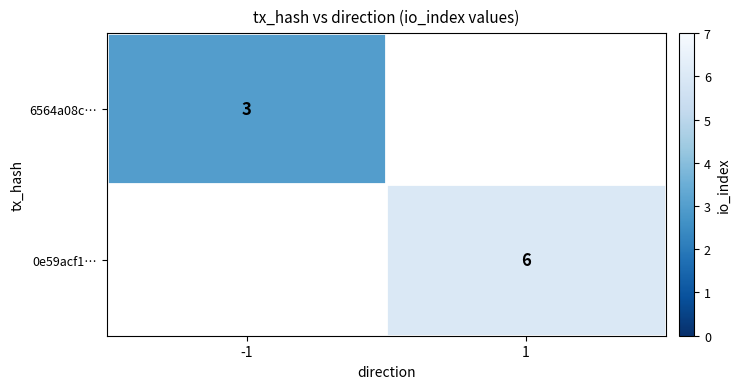

True or false: 6564a08c… has a value of 5 at -1.

False